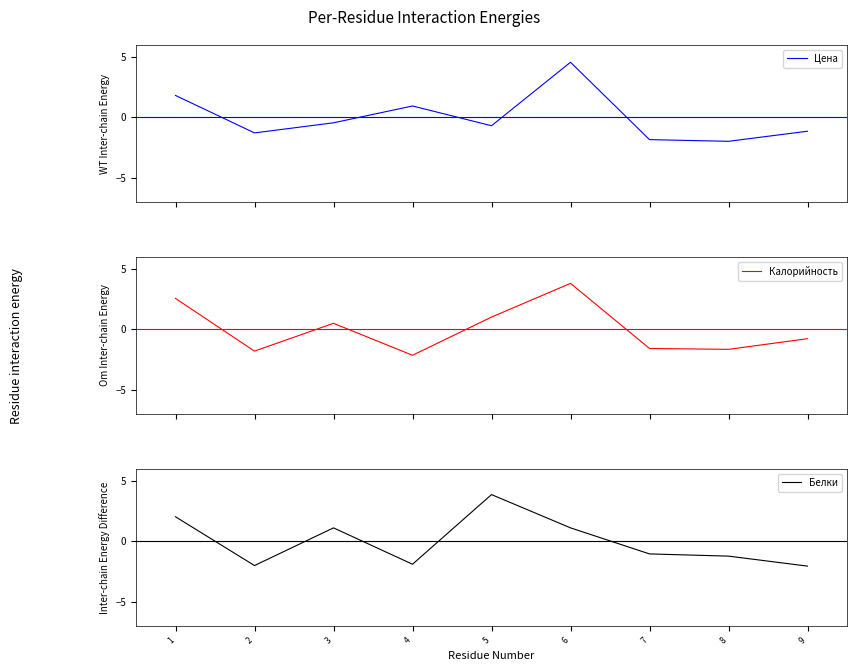

Between 8 and 1, which is larger?

1